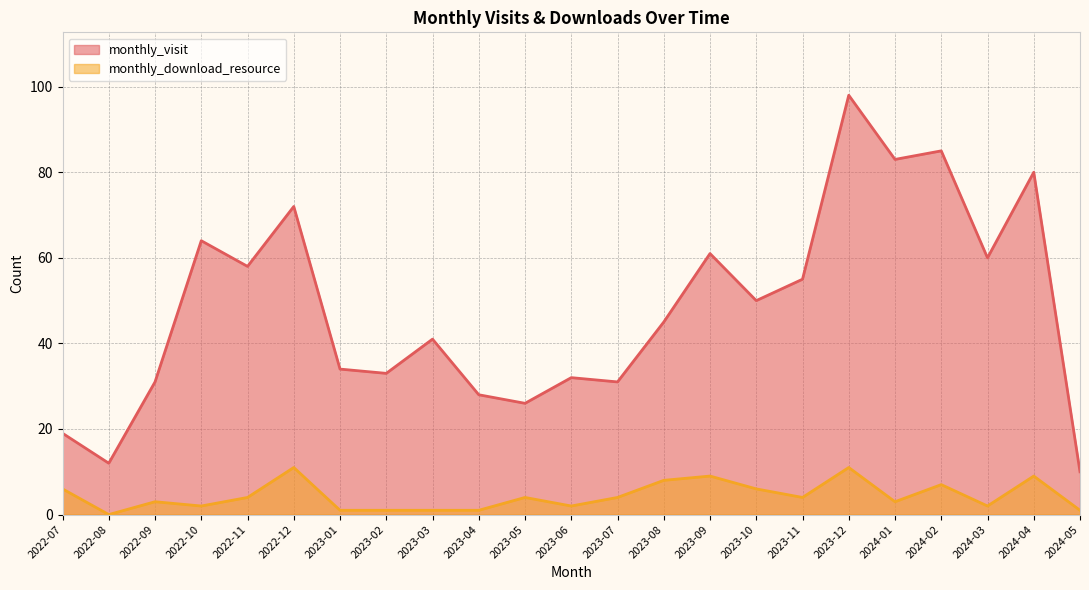

What is the sum of the monthly_download_resource values at 2023-11 and 2022-11?

8